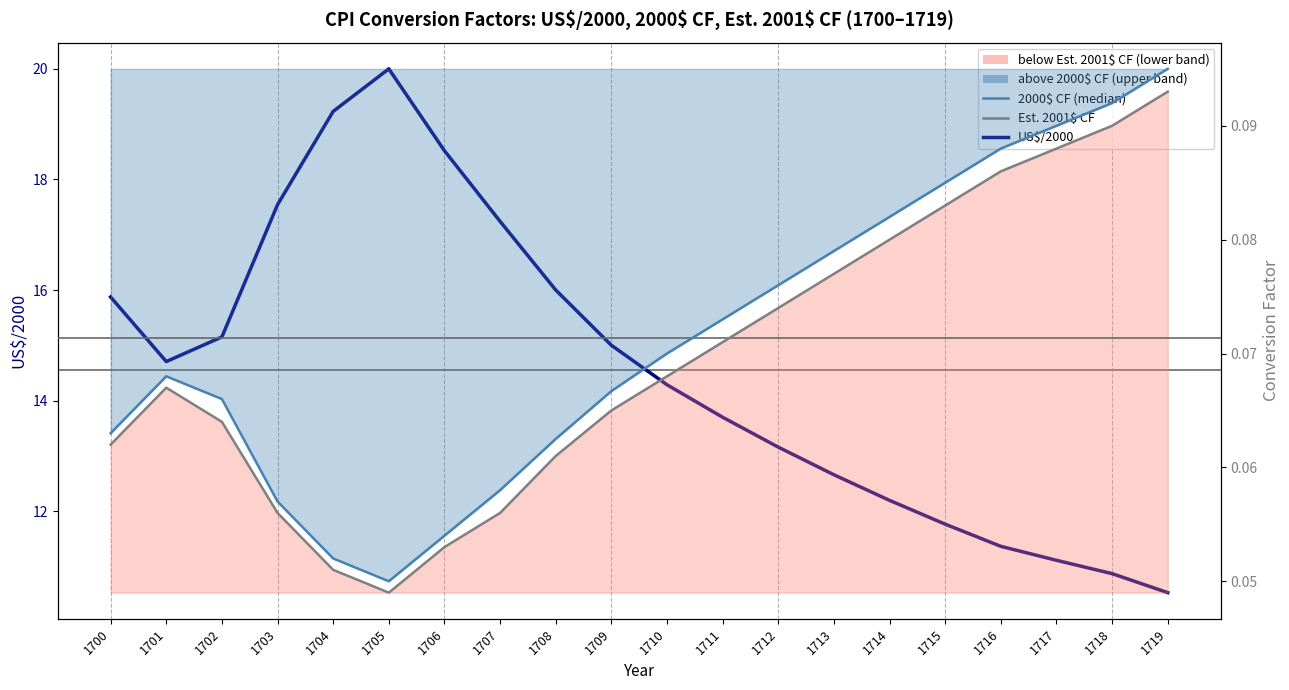

Which series has the largest total across all categories?

US$/2000